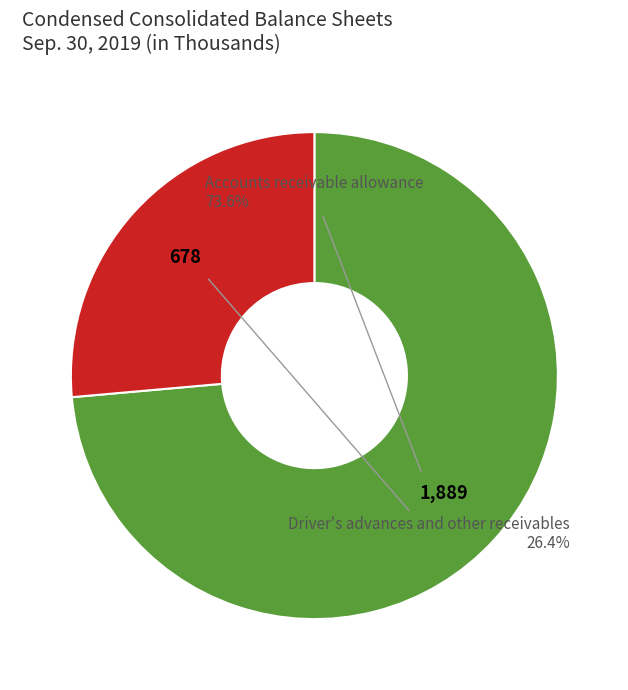

Does any single category account for the majority?

Yes